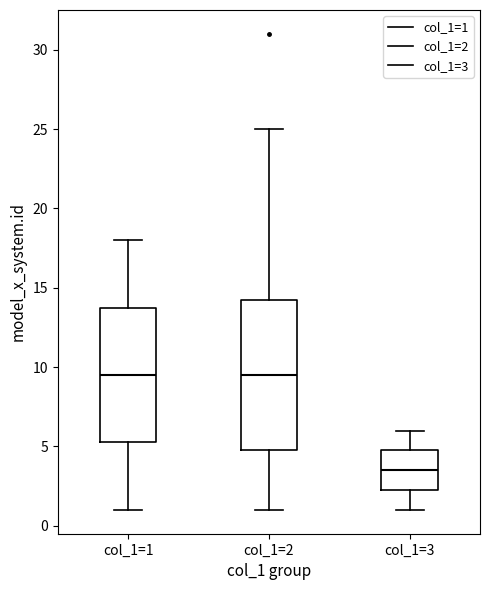

Which box's median line is the lowest?

col_1=3